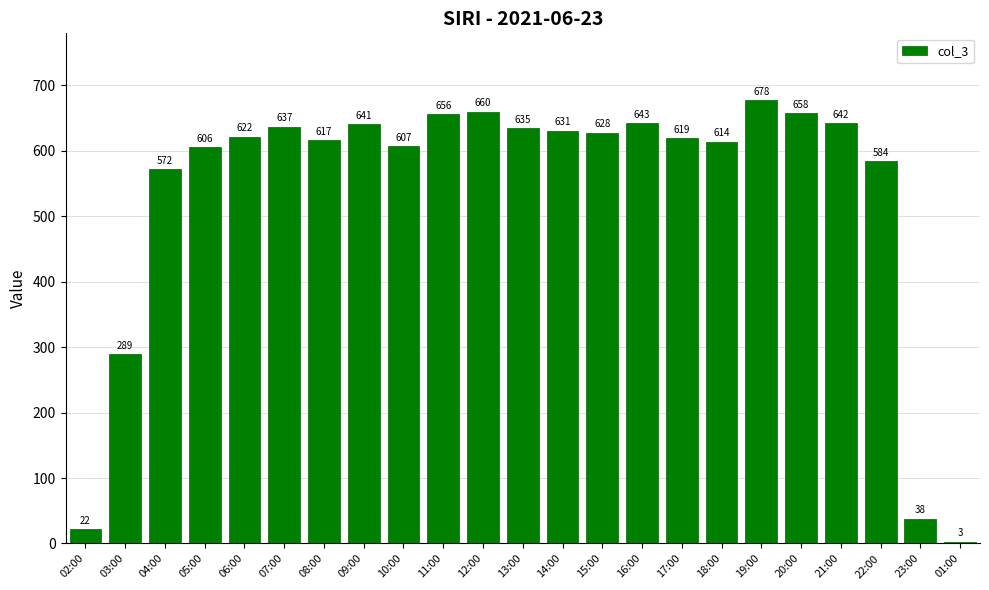

What is the difference between the values at 14:00 and 10:00?

24